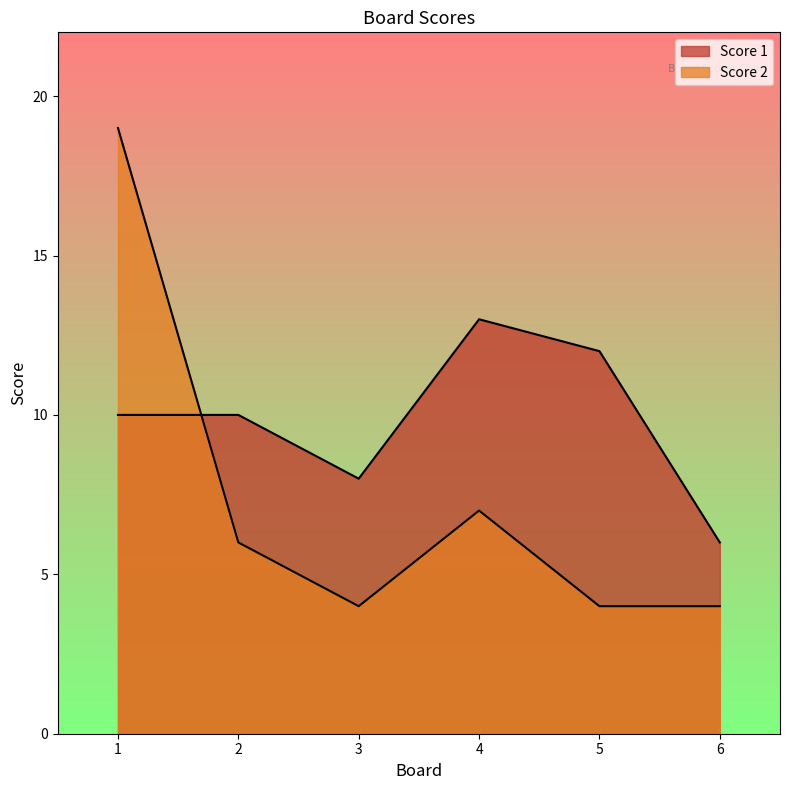

Reading left to right, transcribe all the data shown in this chart.

Score 1: 10	10	8	13	12	6
Score 2: 19	6	4	7	4	4